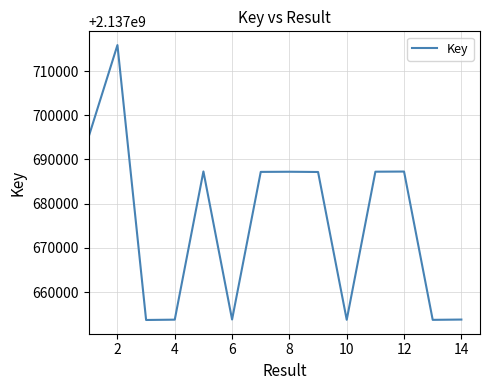

What is the greatest value displayed?

2137715877